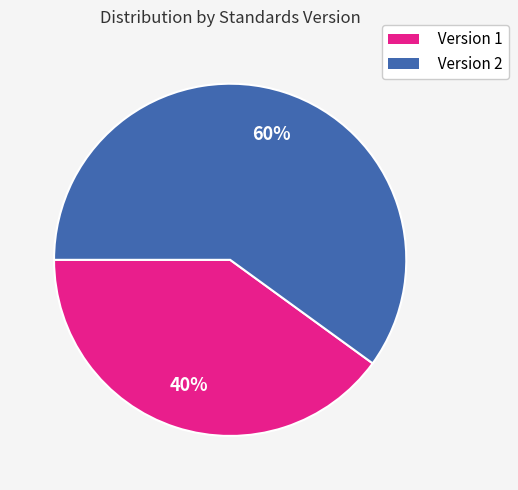

Which has a higher value, Version 1 or Version 2?

Version 2